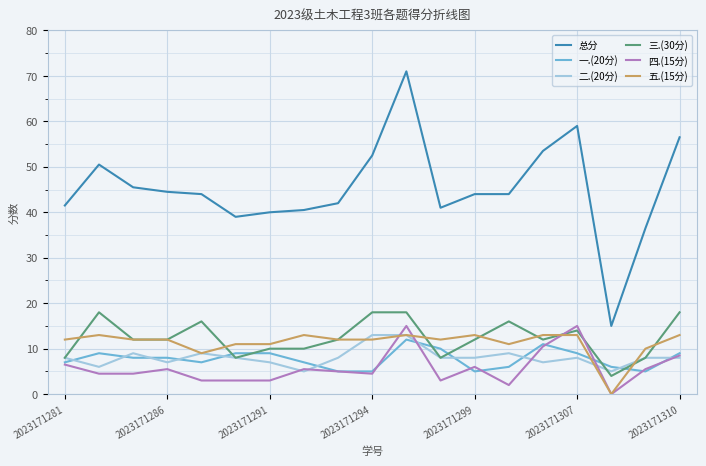

Which series has the largest range (max minus min)?

总分